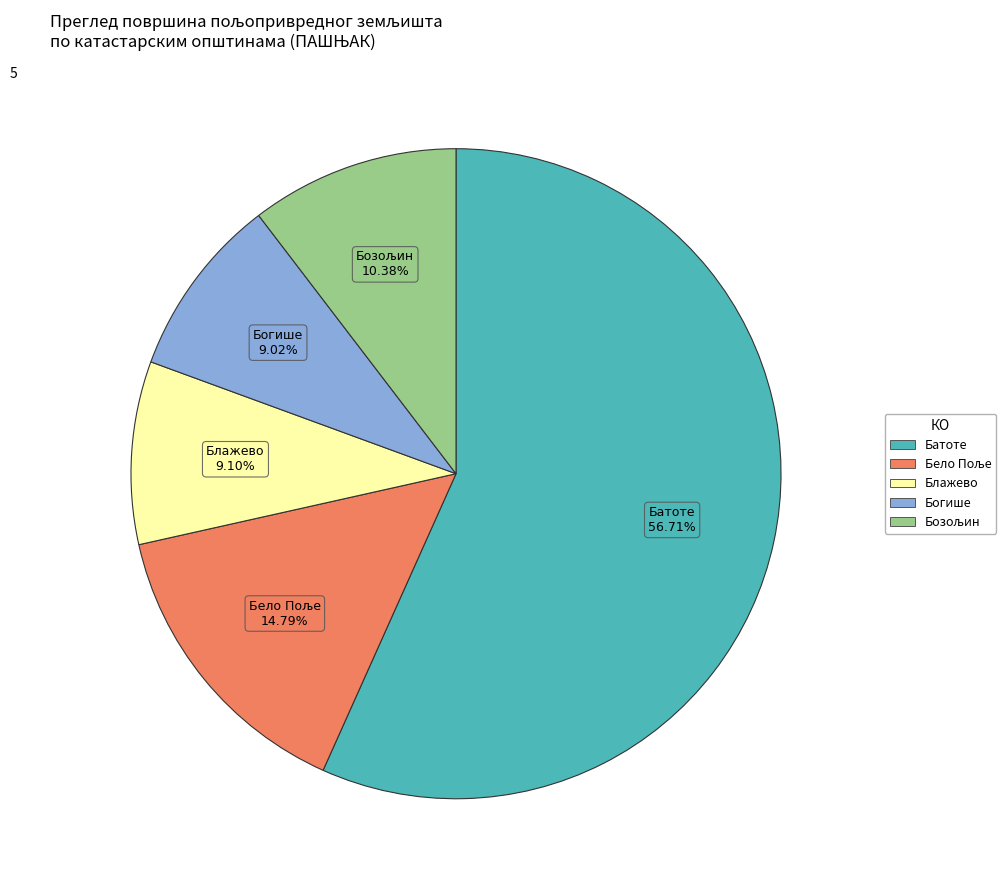

Is the sum of Богише and Батоте greater than half?

Yes